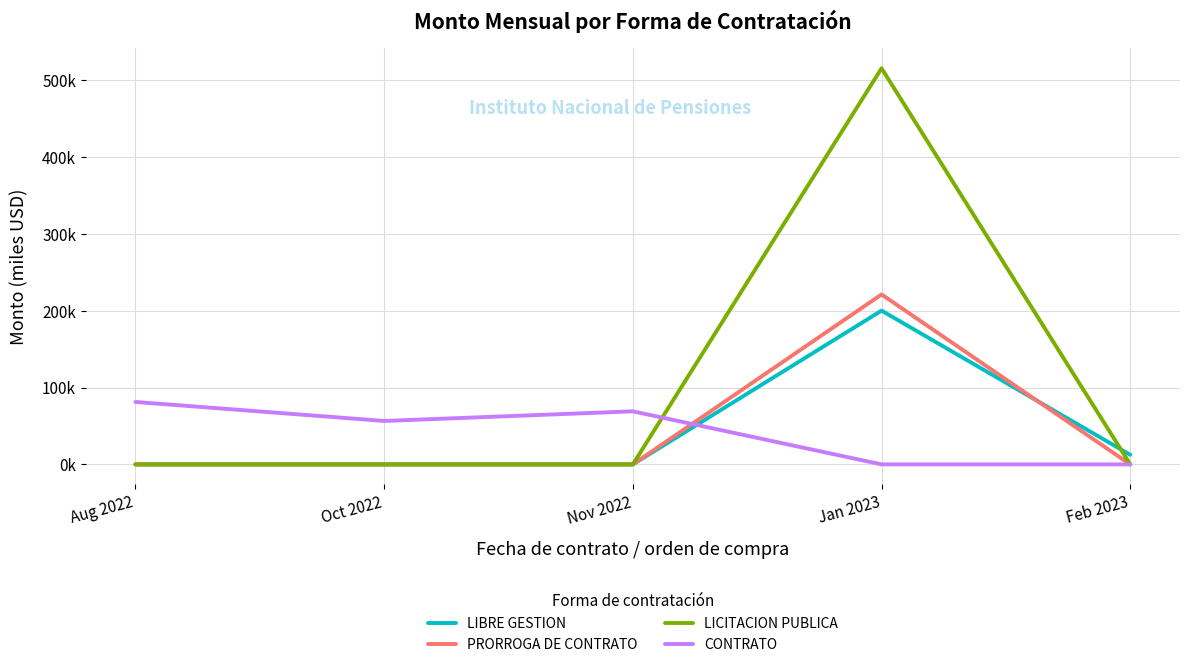

Does the chart display data point markers on the line(s)?

No